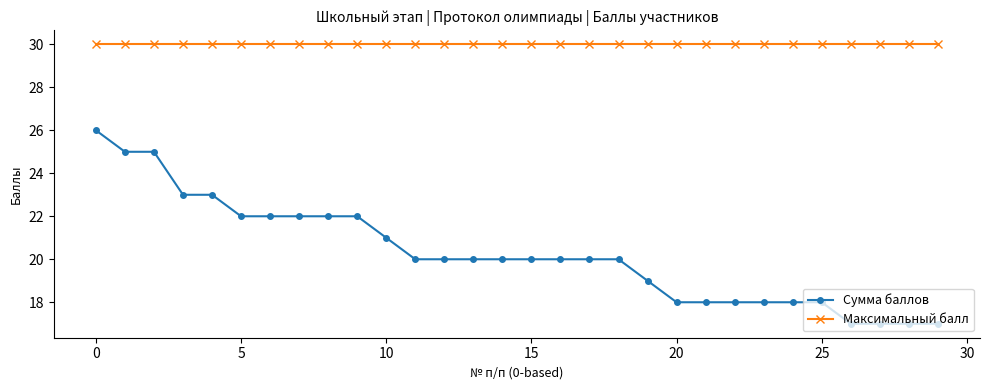

Which series has the largest total across all categories?

Максимальный балл